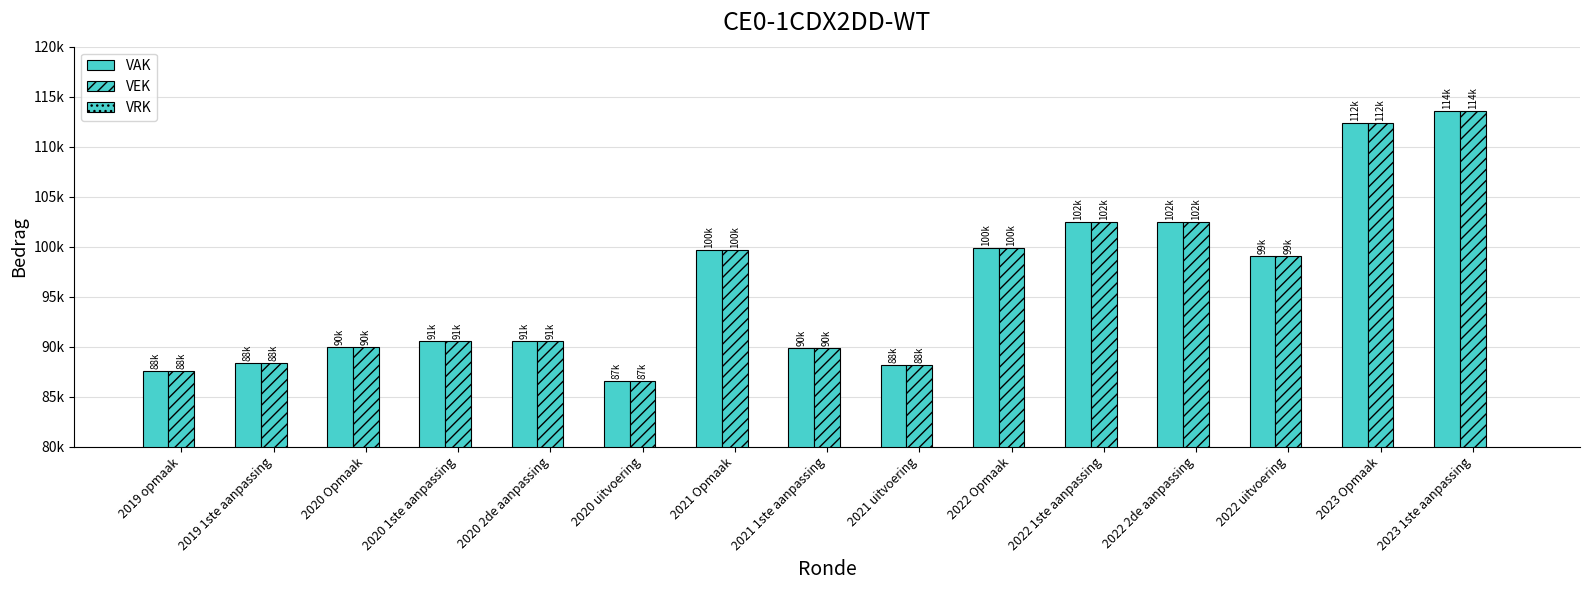

Reading left to right, transcribe all the data shown in this chart.

VAK: 2019 opmaak=87531	2019 1ste aanpassing=88335	2020 Opmaak=89925	2020 1ste aanpassing=90595	2020 2de aanpassing=90595	2020 uitvoering=86561	2021 Opmaak=99682	2021 1ste aanpassing=89884	2021 uitvoering=88202	2022 Opmaak=99895	2022 1ste aanpassing=102431	2022 2de aanpassing=102431	2022 uitvoering=99114	2023 Opmaak=112376	2023 1ste aanpassing=113614
VEK: 2019 opmaak=87531	2019 1ste aanpassing=88335	2020 Opmaak=89925	2020 1ste aanpassing=90595	2020 2de aanpassing=90595	2020 uitvoering=86561	2021 Opmaak=99682	2021 1ste aanpassing=89884	2021 uitvoering=88202	2022 Opmaak=99895	2022 1ste aanpassing=102431	2022 2de aanpassing=102431	2022 uitvoering=99102	2023 Opmaak=112376	2023 1ste aanpassing=113614
VRK: 2019 opmaak=0	2019 1ste aanpassing=0	2020 Opmaak=0	2020 1ste aanpassing=0	2020 2de aanpassing=0	2020 uitvoering=0	2021 Opmaak=0	2021 1ste aanpassing=0	2021 uitvoering=0	2022 Opmaak=0	2022 1ste aanpassing=0	2022 2de aanpassing=0	2022 uitvoering=0	2023 Opmaak=0	2023 1ste aanpassing=0